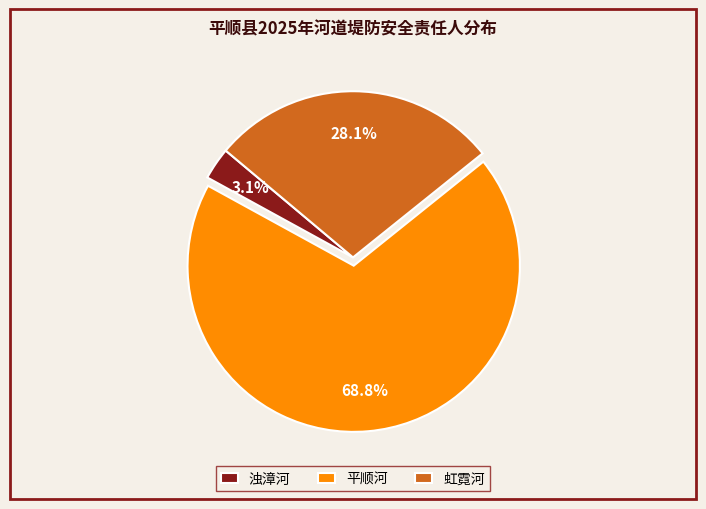

To the nearest percent, what portion does 平顺河 represent?

69%